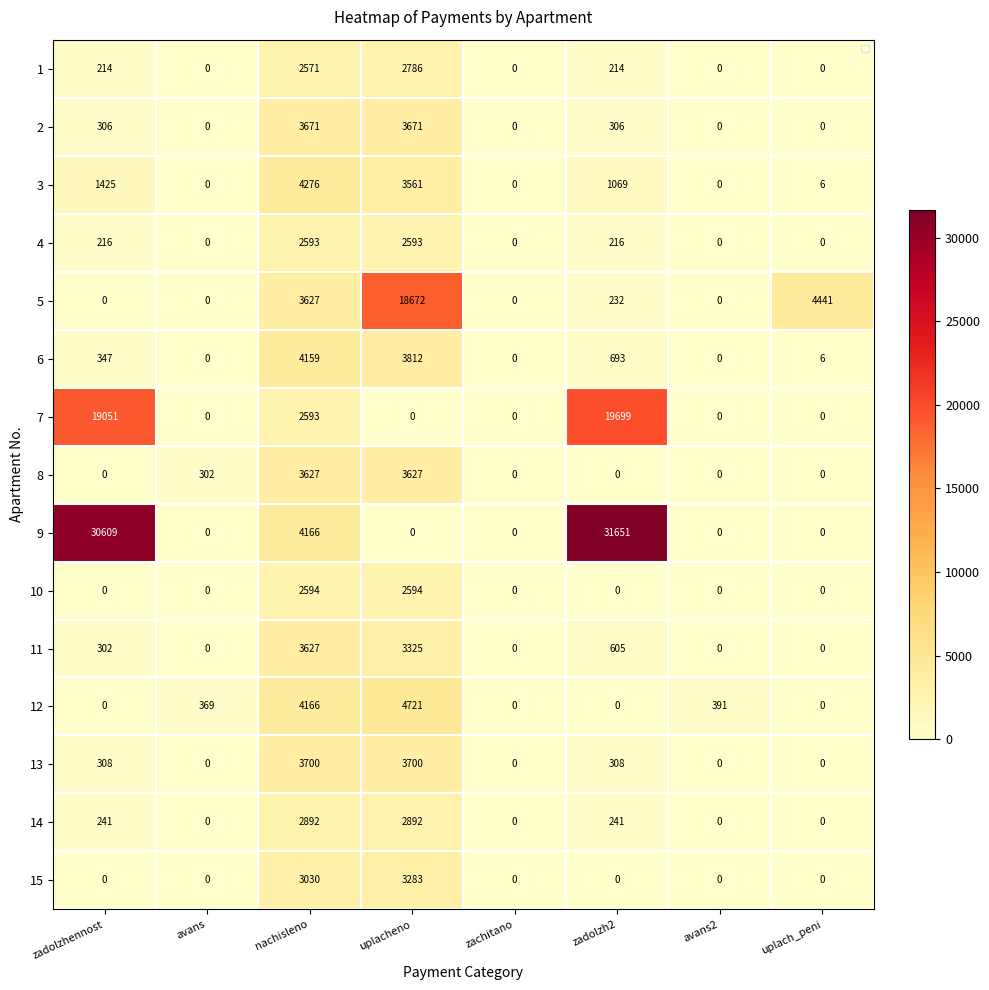

The value of 10 at avans2 is 1688.3. True or false?

False